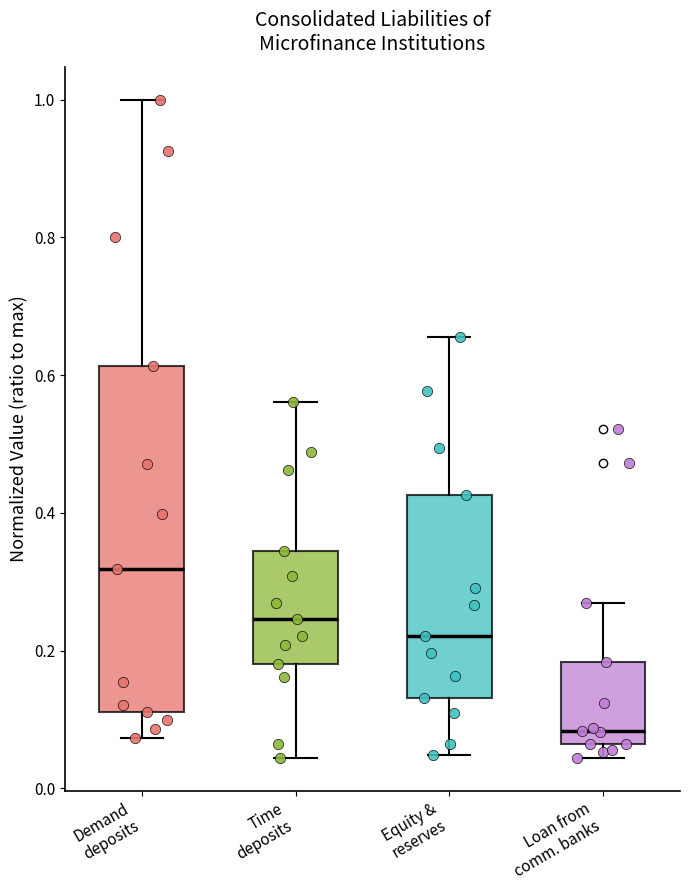

Reading left to right, read every box against the y-axis: the position of its median line, the range the box covers, and the ends of its whiskers. The values are not printed on the chart, so give them approximately, as read against the axis.

Demand deposits: median 0.32, box 0.12 to 0.62, whiskers 0.08 to 1.00
Time deposits: median 0.24, box 0.18 to 0.34, whiskers 0.04 to 0.56
Equity & reserves: median 0.22, box 0.14 to 0.42, whiskers 0.04 to 0.66
Loan from comm. banks: median 0.08, box 0.06 to 0.18, whiskers 0.04 to 0.26